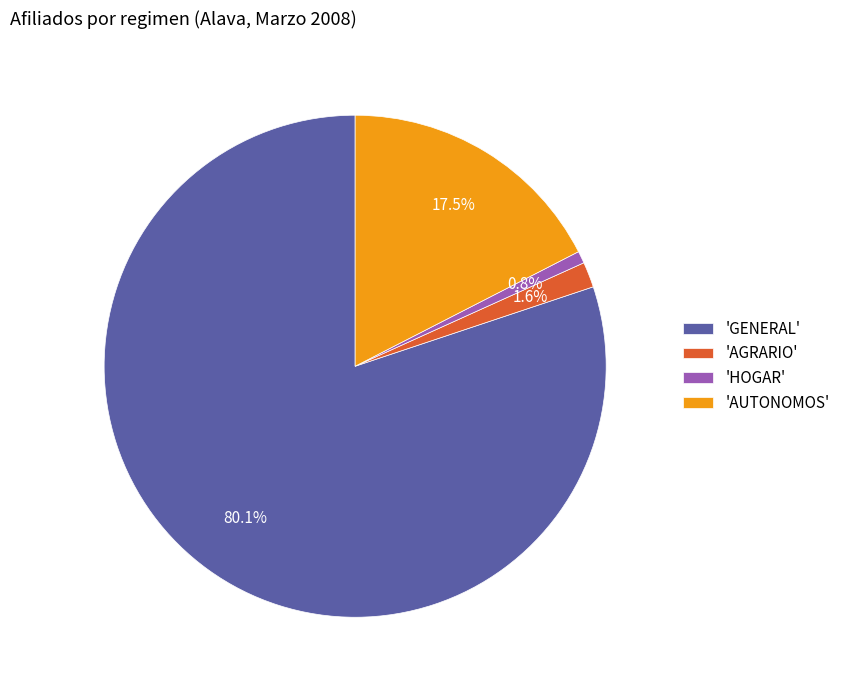

What is the smallest slice in the pie chart?

'HOGAR'